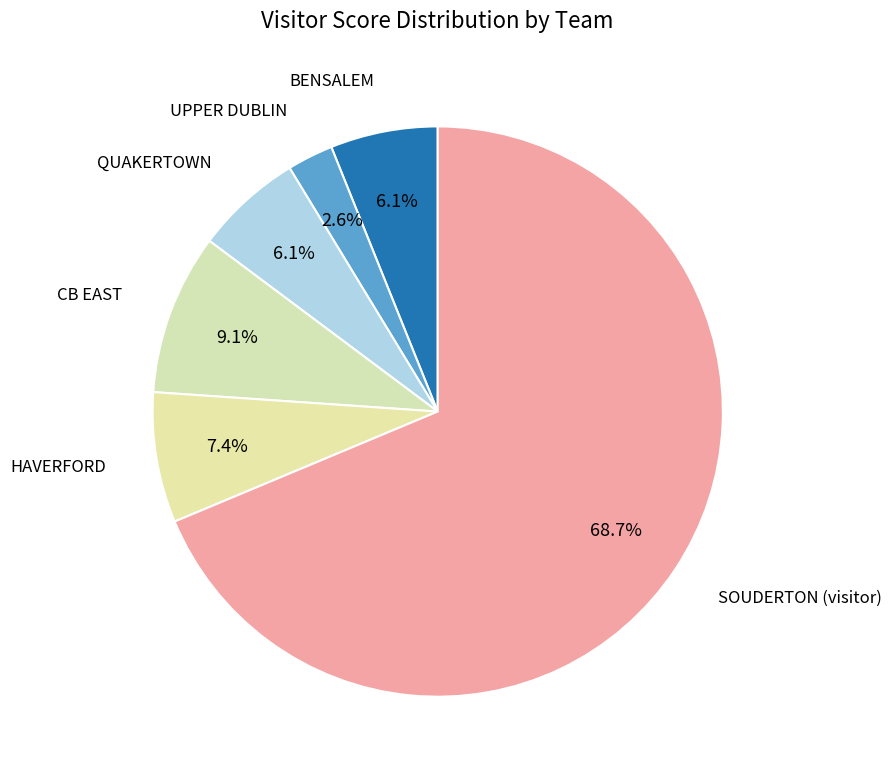

How many slices are in this pie chart?

6